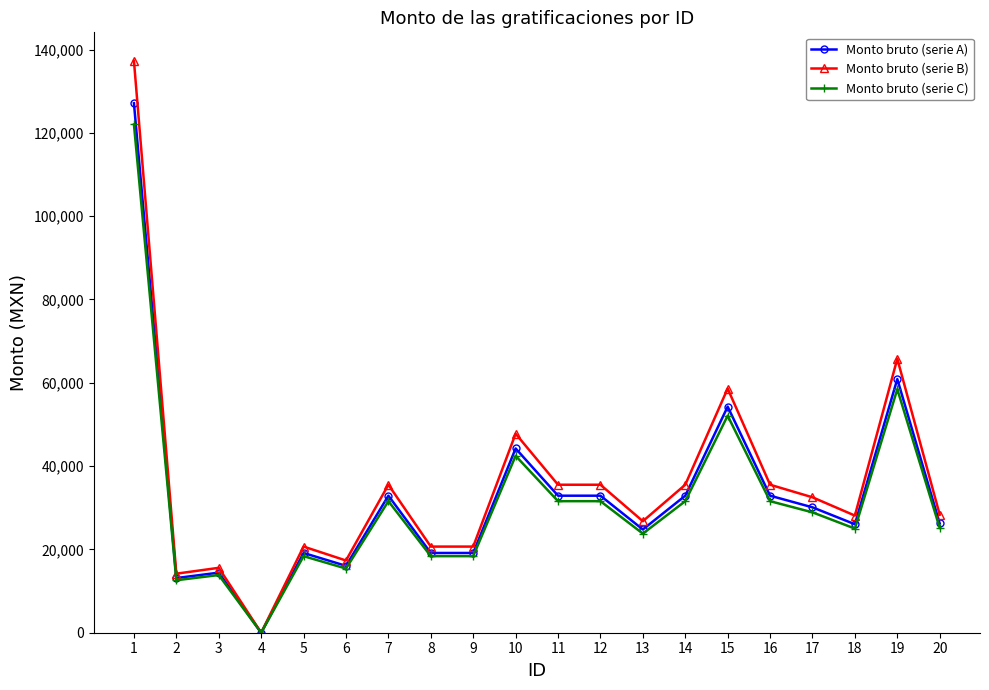

At which label does Monto bruto (serie B) first exceed 32510?

1